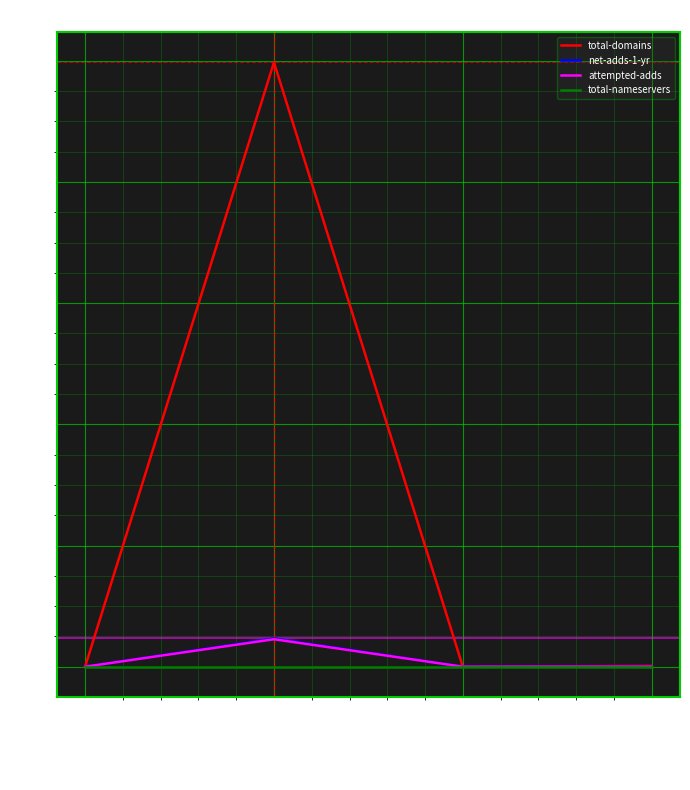

At which category does the chart reach its peak across all series?

Key-Systems GmbH